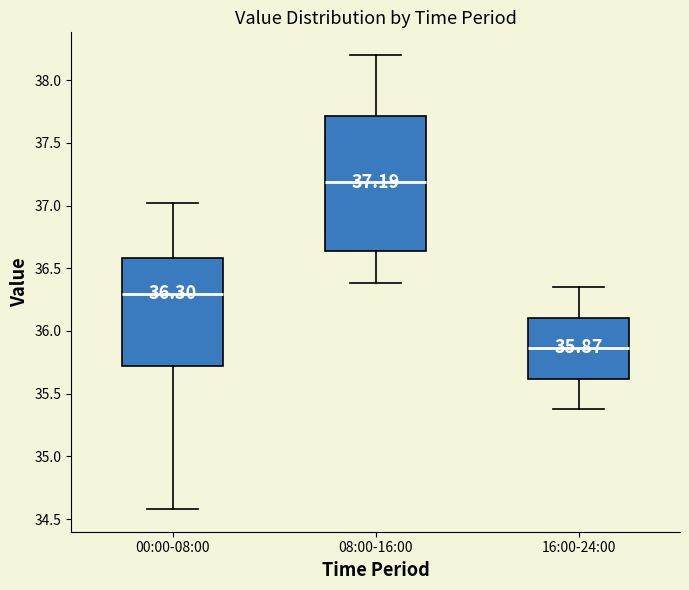

Which box has the highest median line?

08:00-16:00